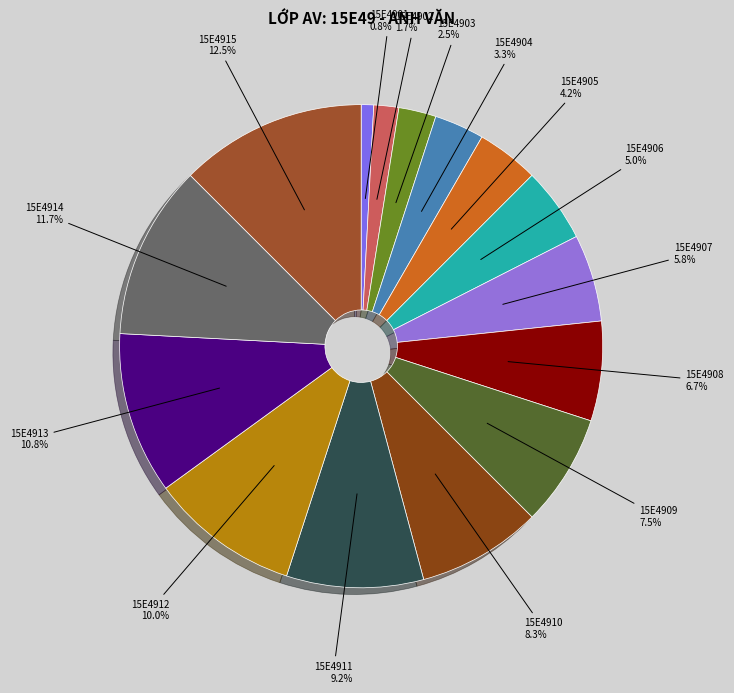

To the nearest percent, what is the difference between the largest and smallest slice percentages?

12%